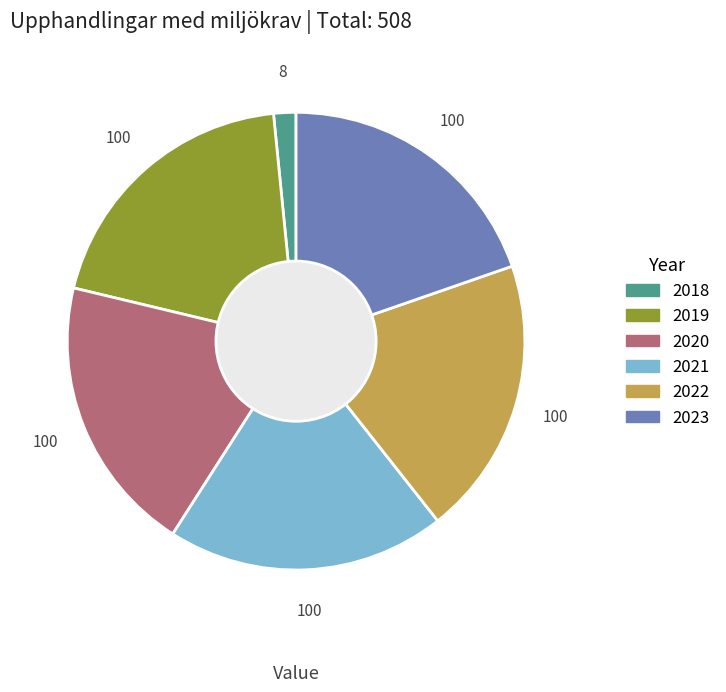

Is there a majority slice in this chart?

No